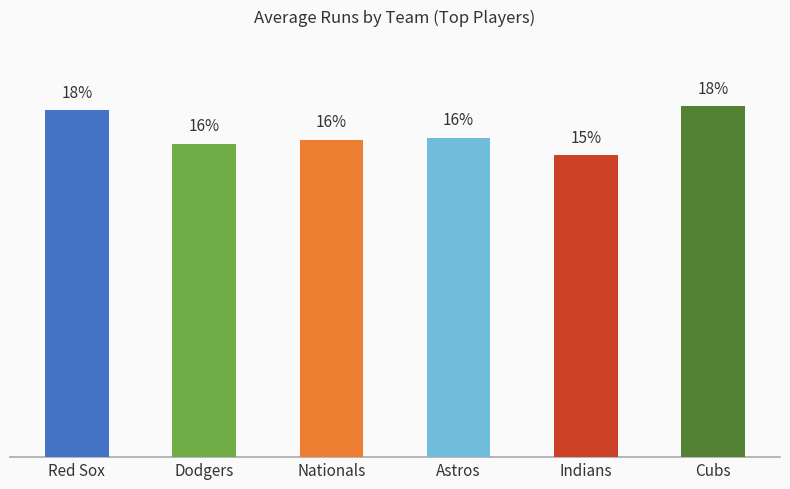

Between Astros and Indians, which is larger?

Astros